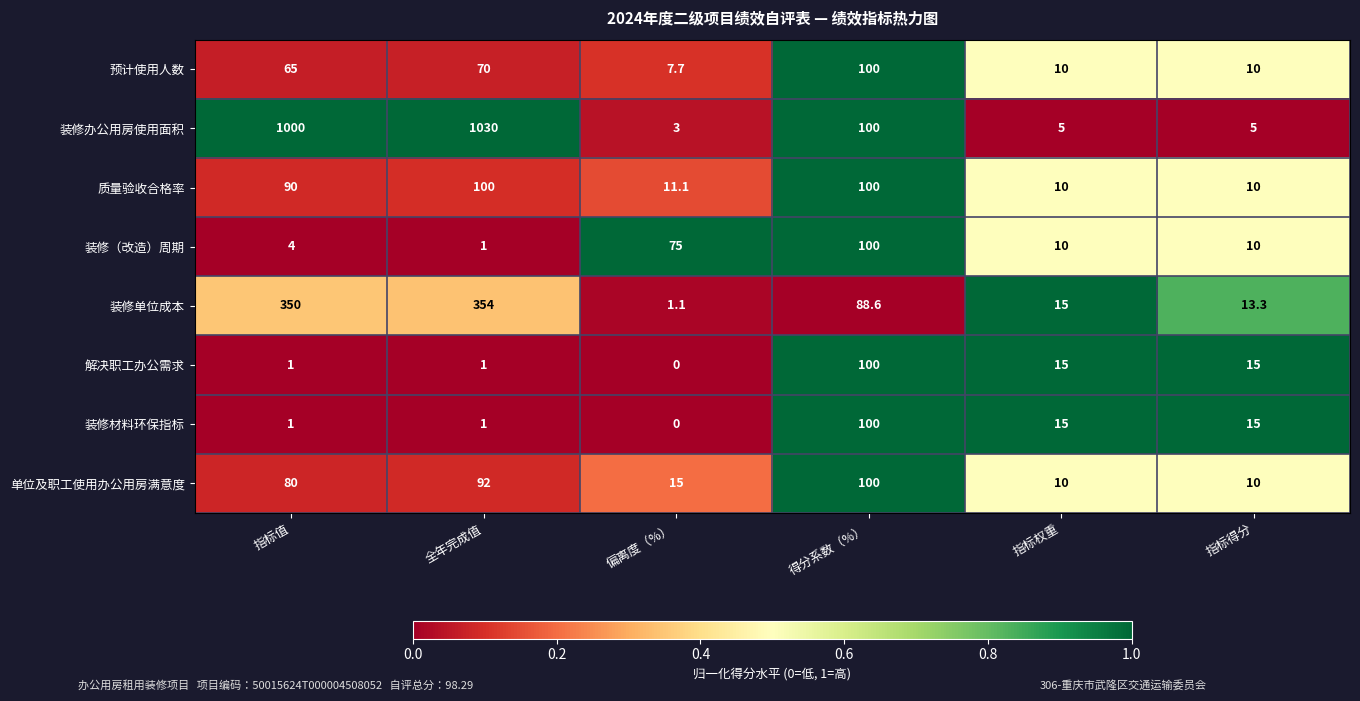

What is the greatest value displayed?

1030.0